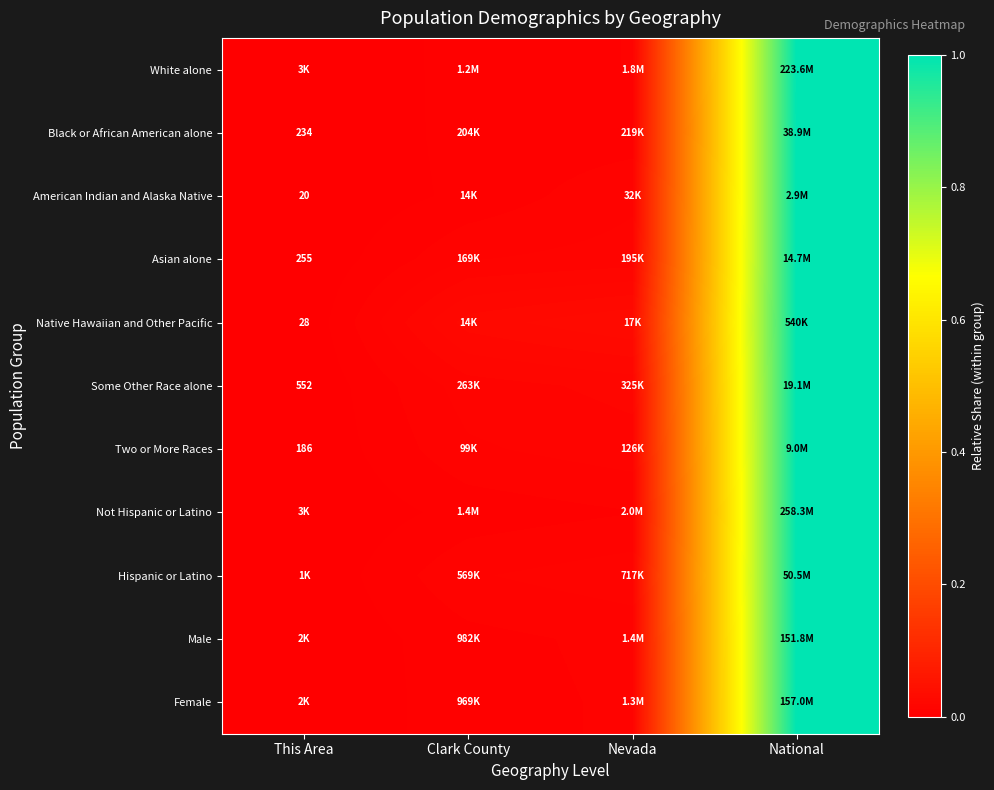

Between National and Nevada, which is larger?

National